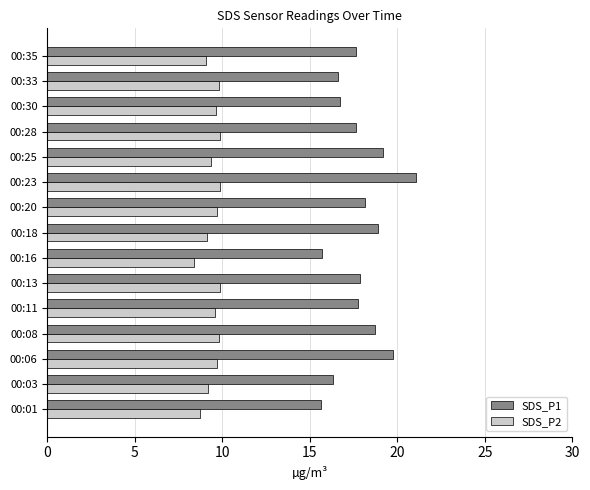

What is the spread (max minus min) of values at 00:23?

11.2